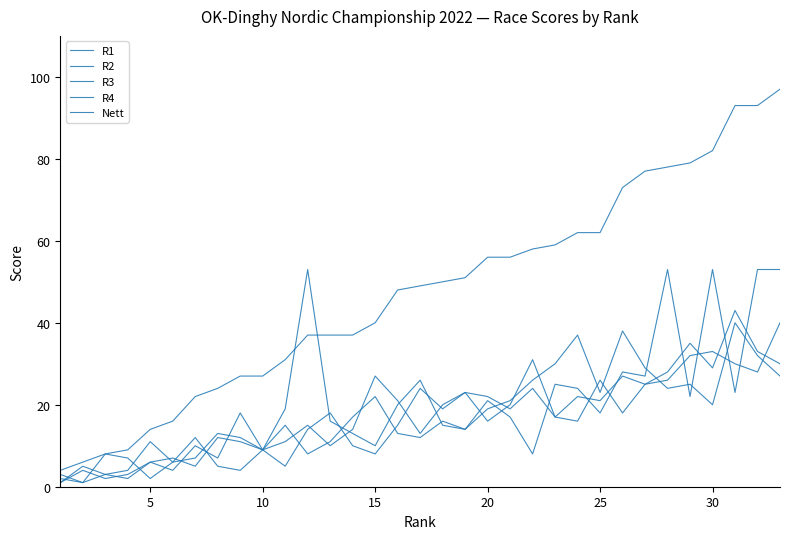

How many values in the R3 series are below 17?

16